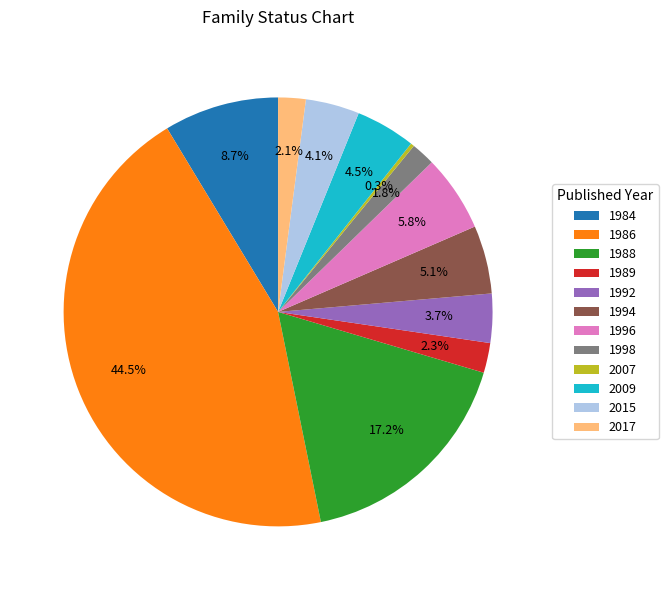

Does any single category account for the majority?

No